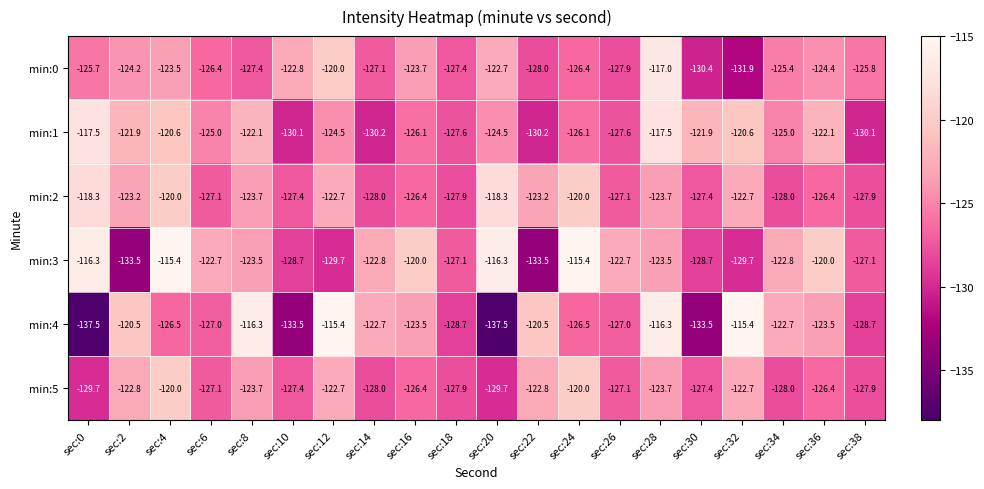

At which category is the sum across all series the highest?

sec:28